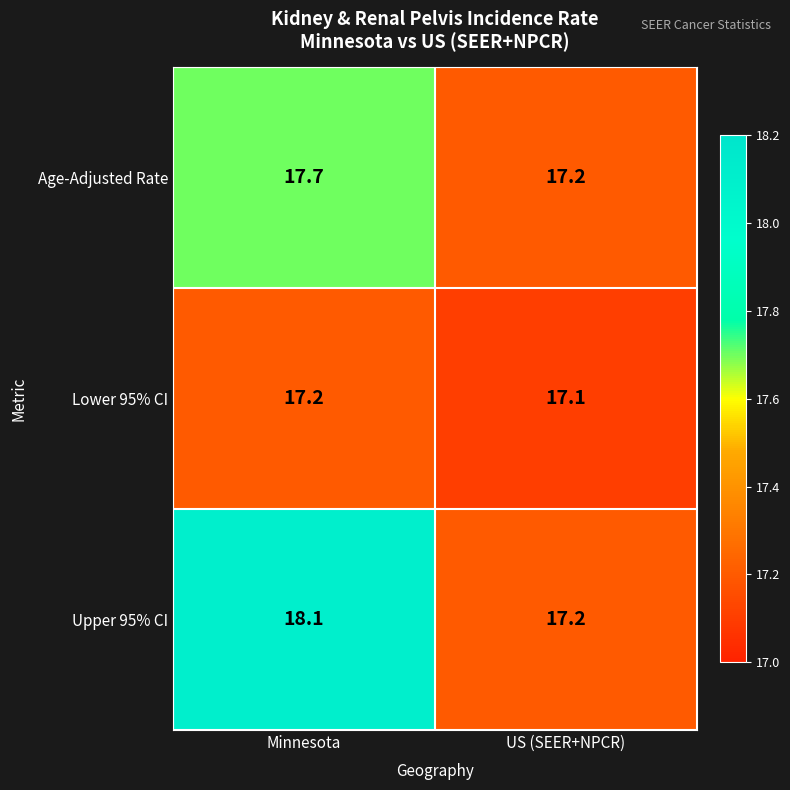

Which series has the largest total across all categories?

Upper 95% CI